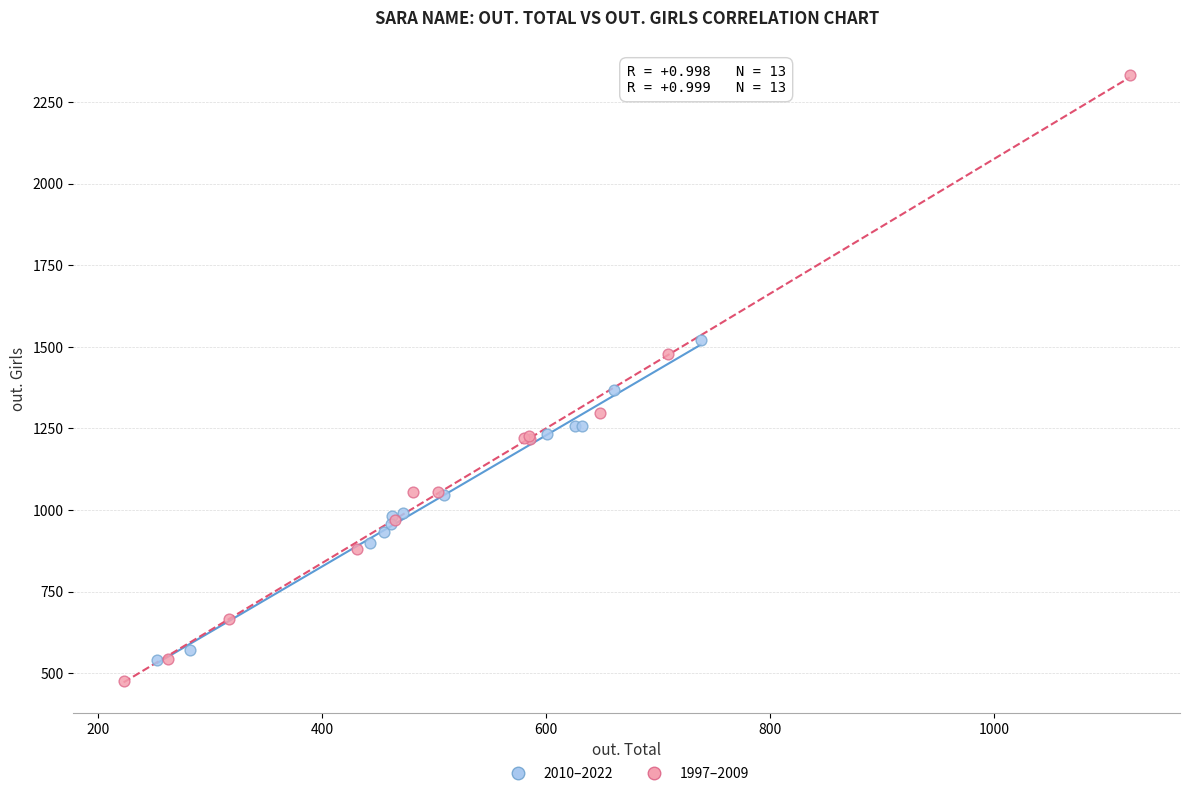

Which series reaches the minimum Y coordinate?

1997–2009